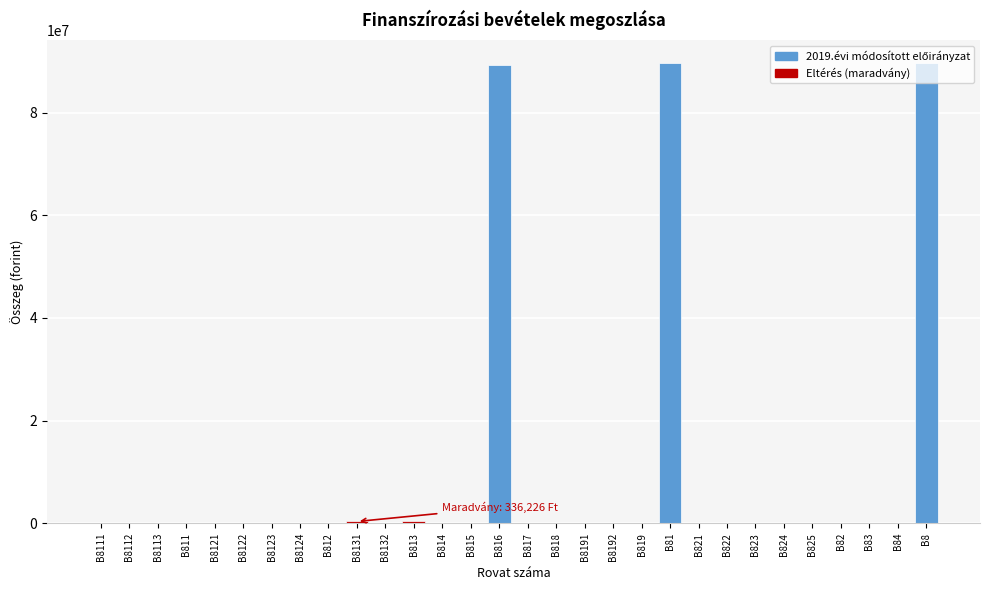

The value at B816 is 51293899. True or false?

False